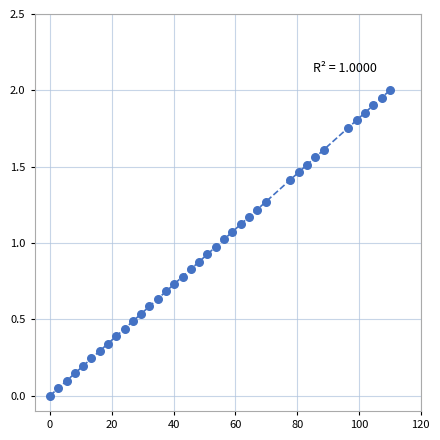

What is the range of X values (max minus min)?

110.0